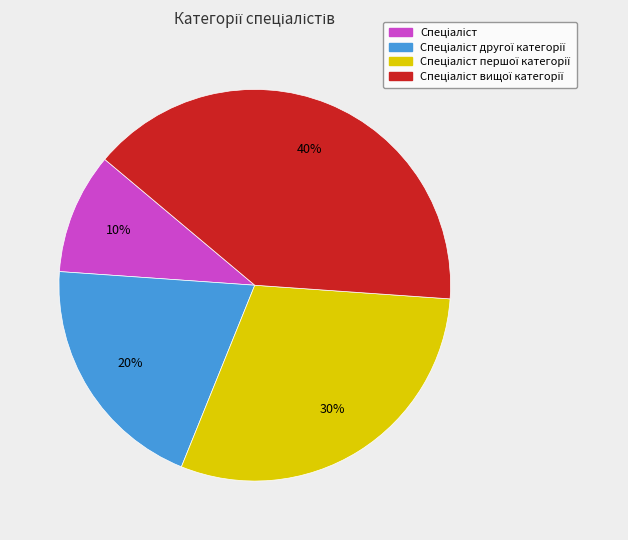

To the nearest percent, what is the average slice percentage?

25%